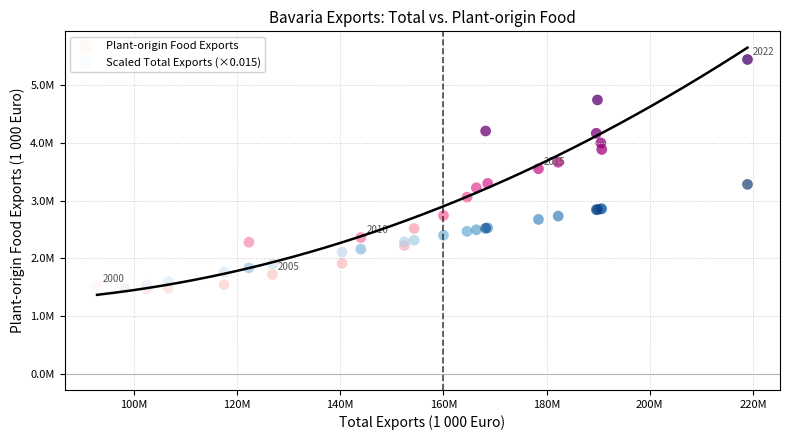

Which series has the largest Y range (max minus min)?

Plant-origin Food Exports